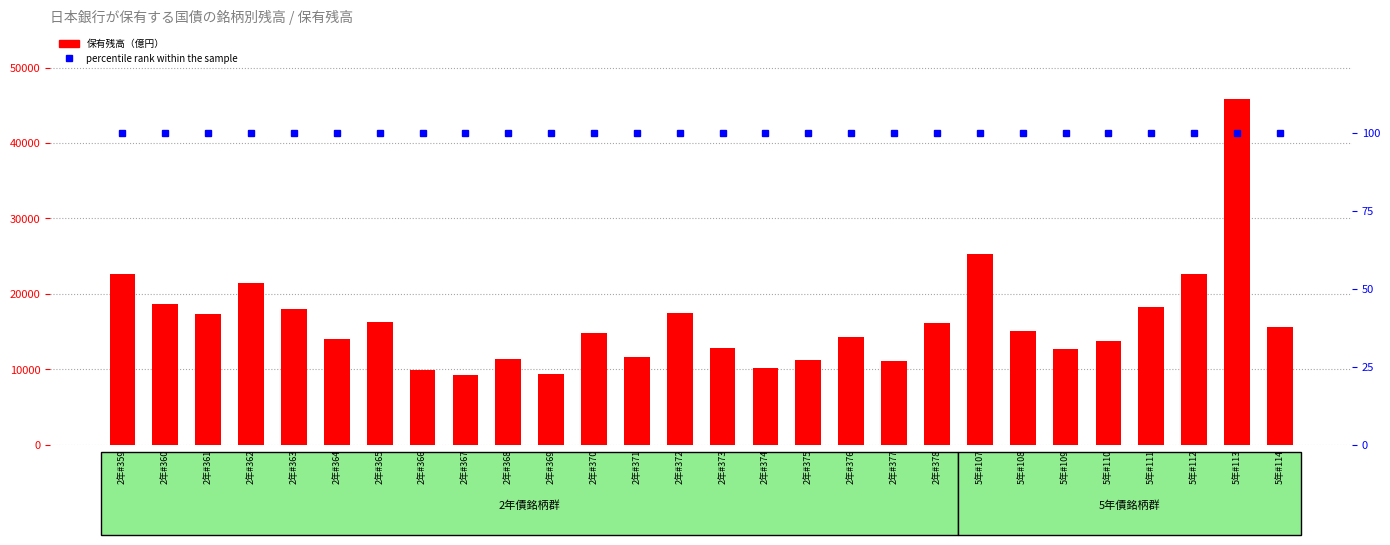

What is the value of the 13th bar from the left?

11619